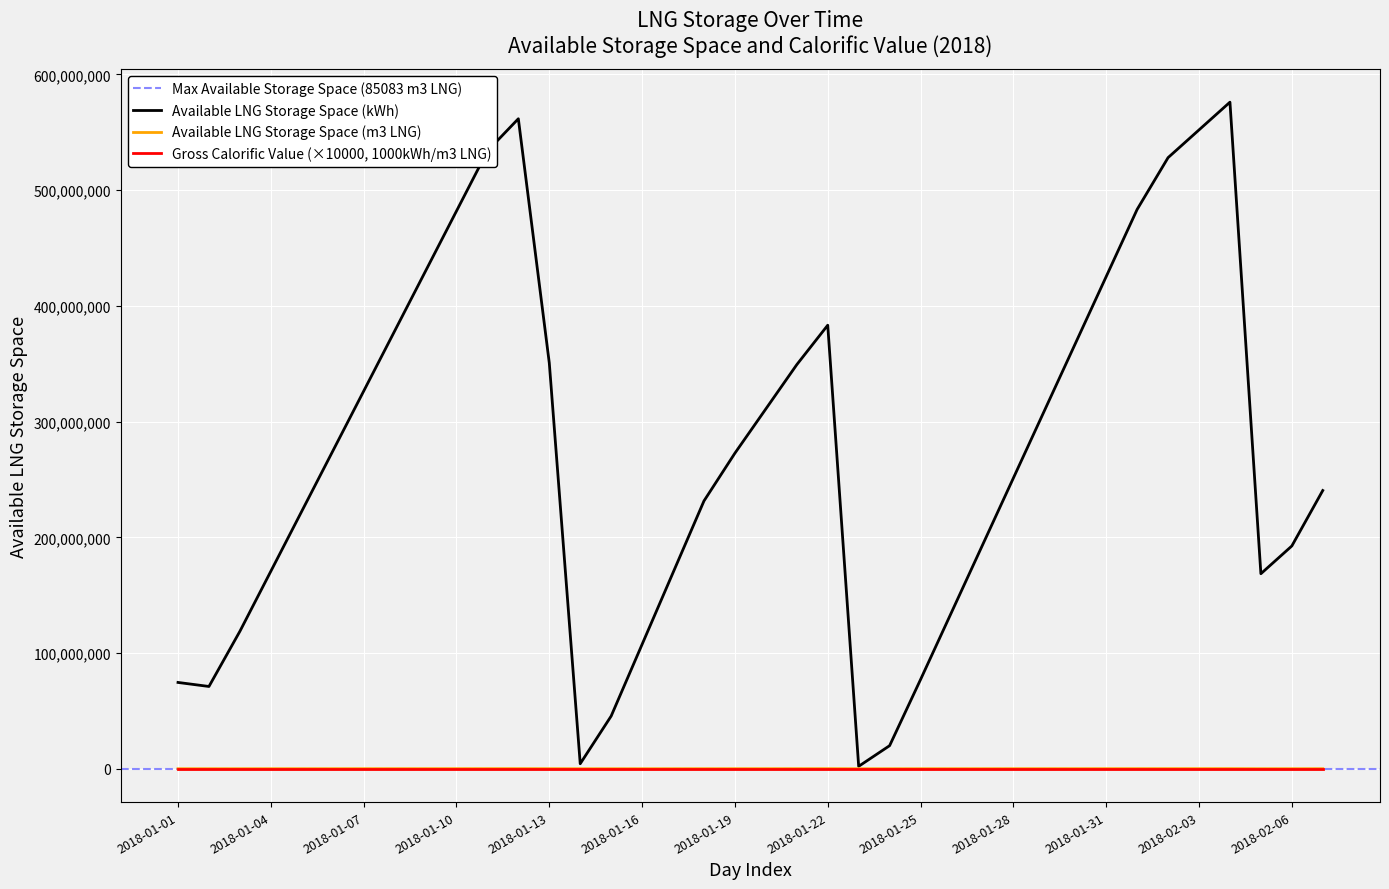

Where is the first local maximum for Available LNG Storage Space (m3 LNG)?

2018-01-12